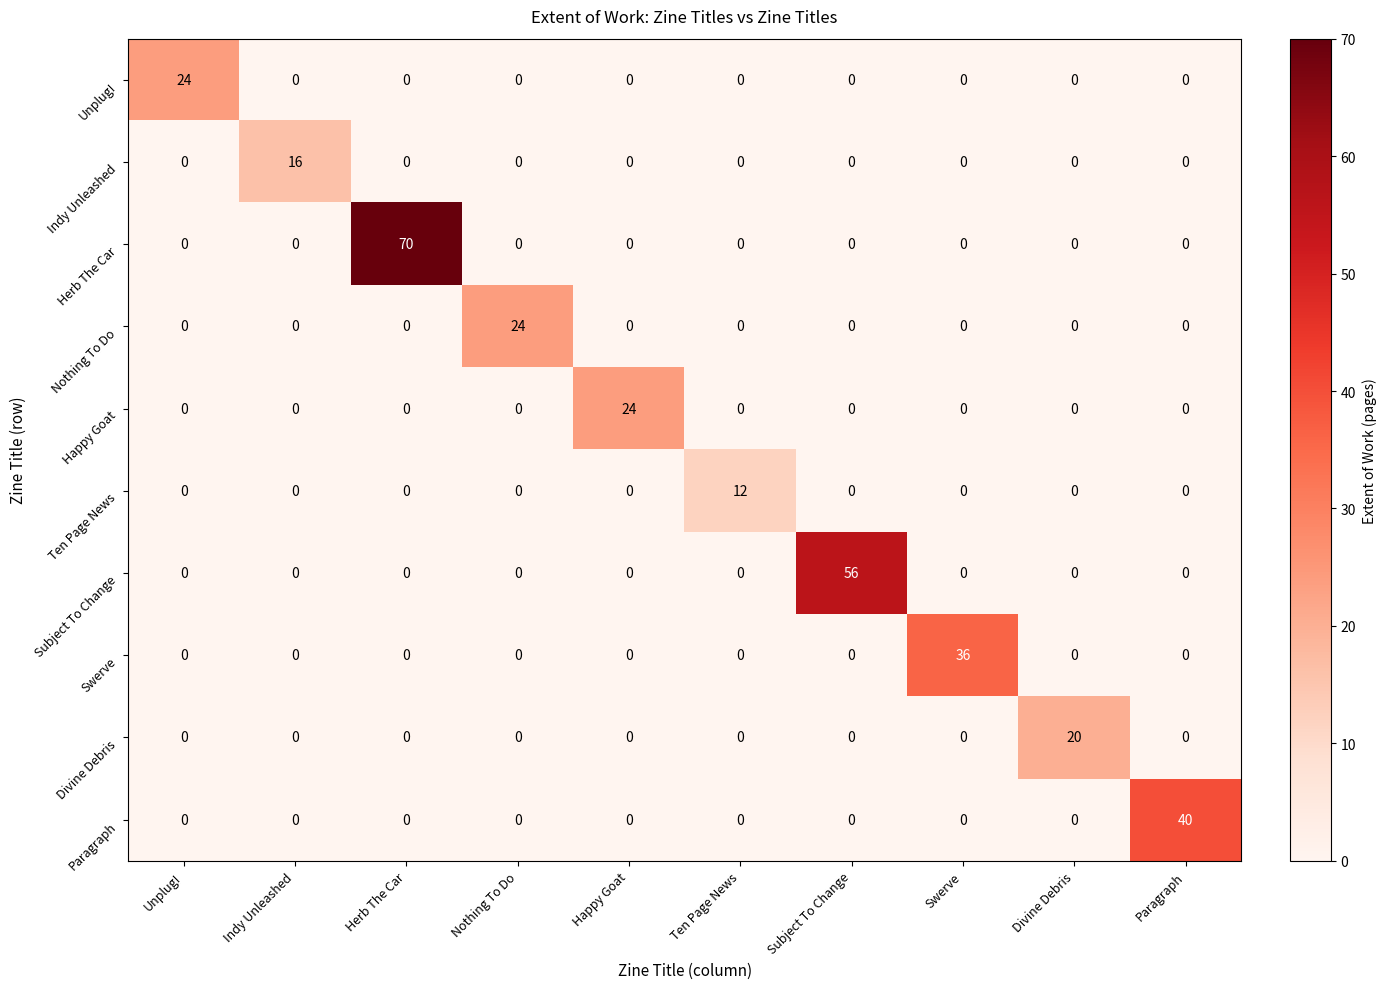

What is the difference between the highest and lowest values at Ten Page News?

12